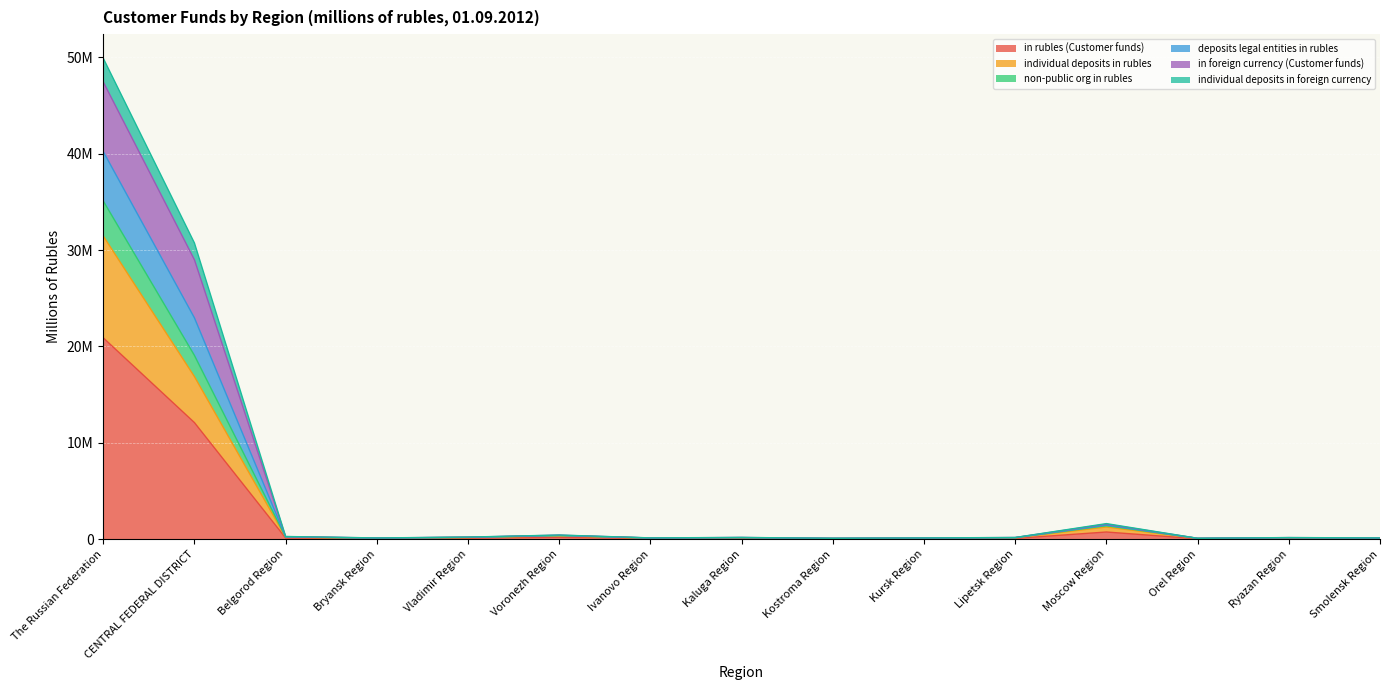

What is the difference between the maximum and minimum values in the in rubles (Customer funds) series?

20844706